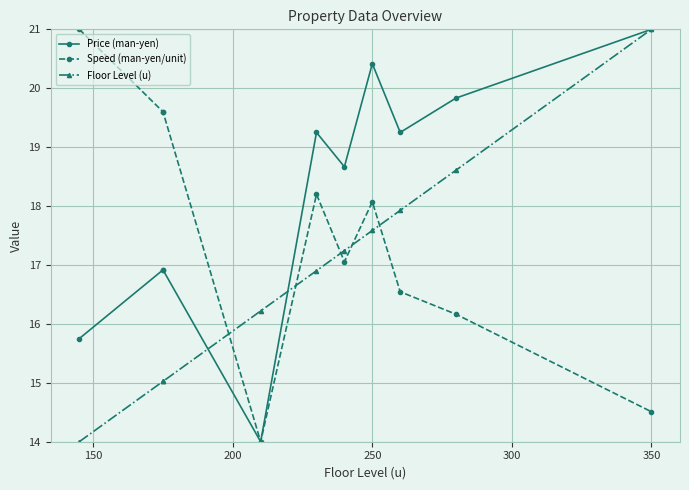

In Speed (man-yen/unit), how many points are lower than both neighbors (excluding endpoints)?

2